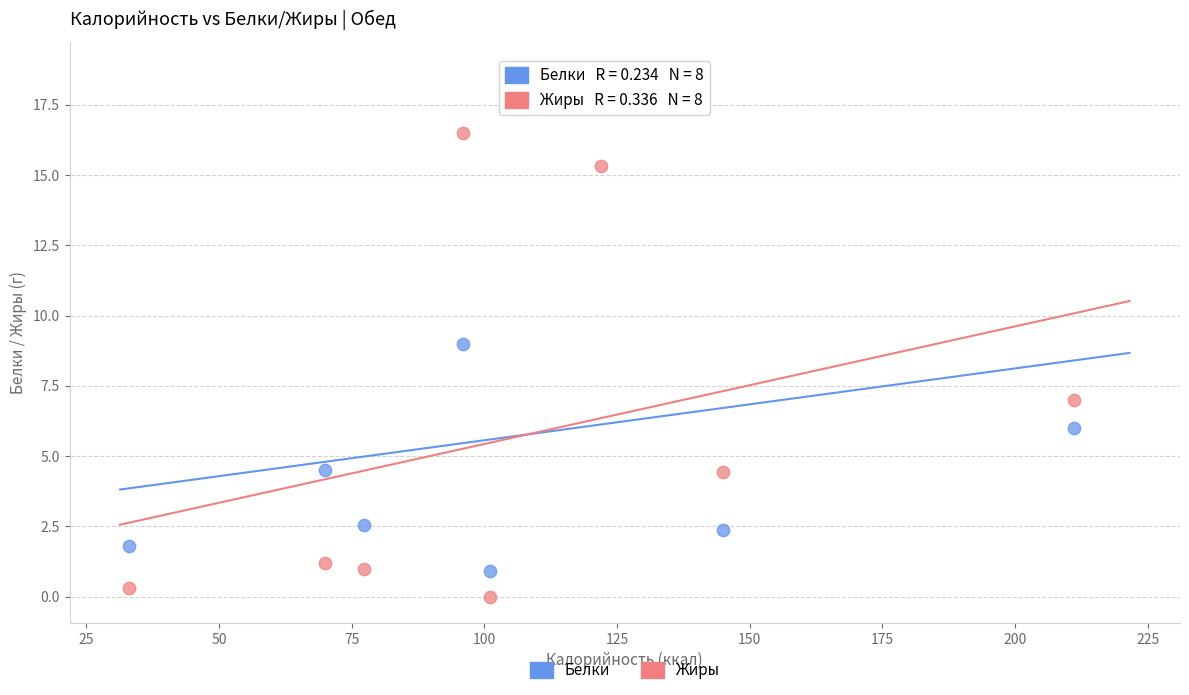

Across all data points, what is the range of Y values (max minus min)?

18.8